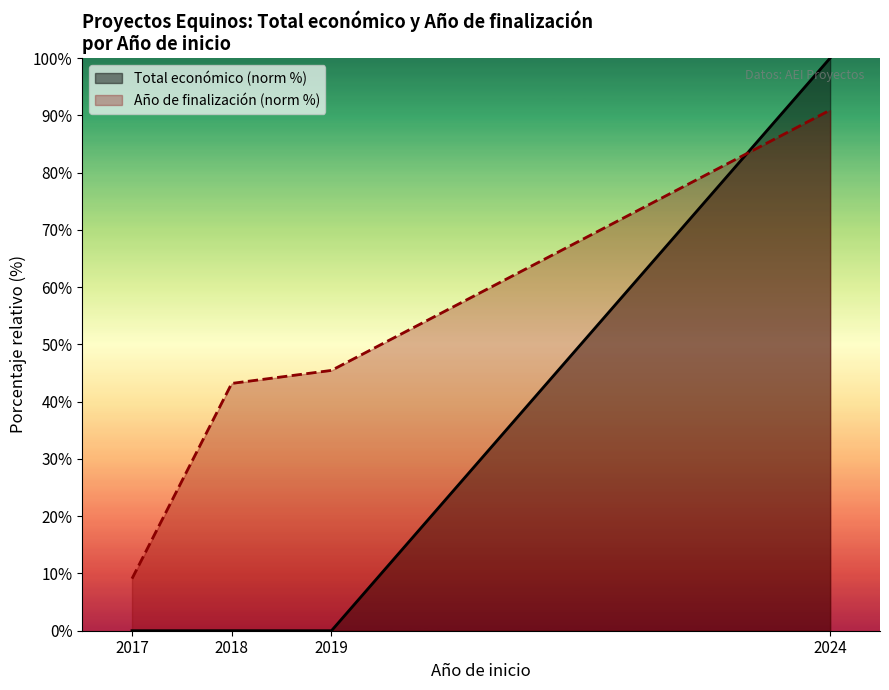

True or false: Año de finalización (norm %) and Total económico (norm %) cross at least once.

True